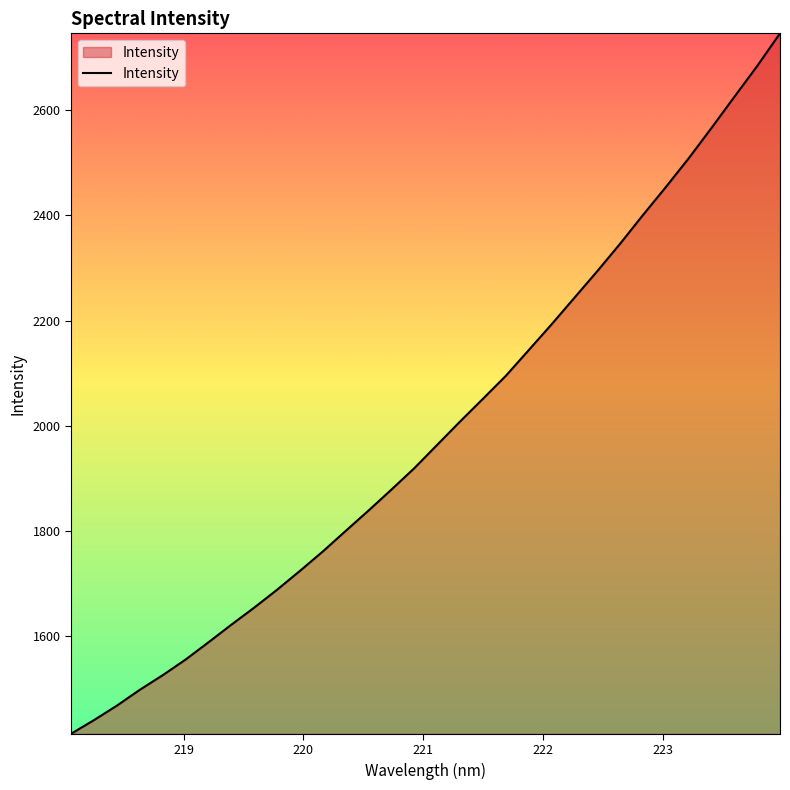

Reading left to right, what are all the values shown in this chart?

1413.2	1439.2	1466.7	1496.8	1524.6	1554.4	1587.2	1620.8	1653.3	1687.4	1723.3	1760.3	1799.4	1838.3	1878.1	1918.8	1963.3	2007.6	2050.9	2094.6	2143.5	2192.5	2243.2	2293.8	2346.1	2400.7	2453.9	2508.7	2566.5	2625.7	2684.4	2746.7